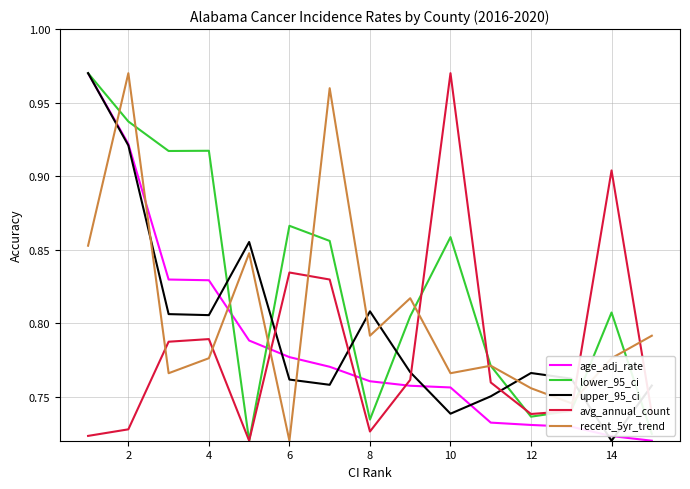

How many times do upper_95_ci and avg_annual_count cross each other?

6